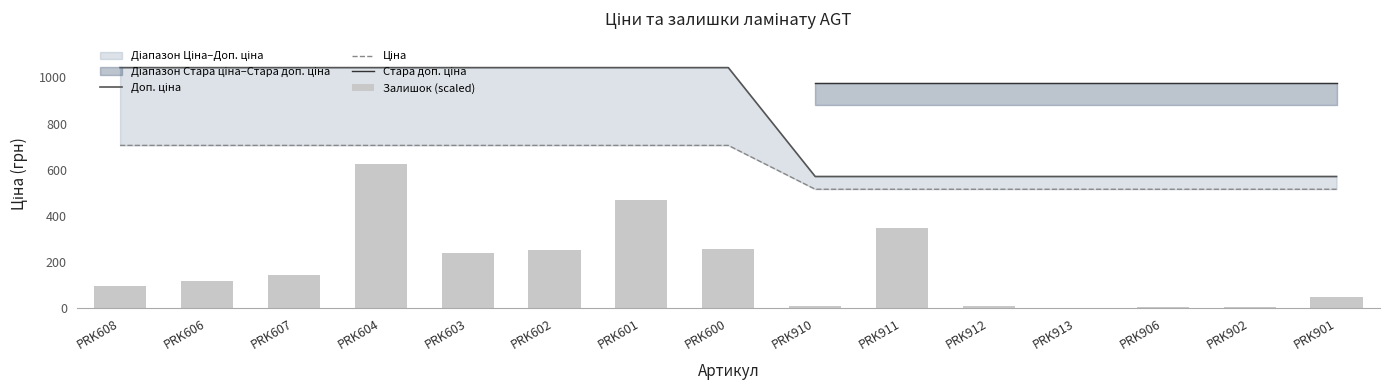

What is the value of the Ціна bar at the 8th from the left?

1042.0